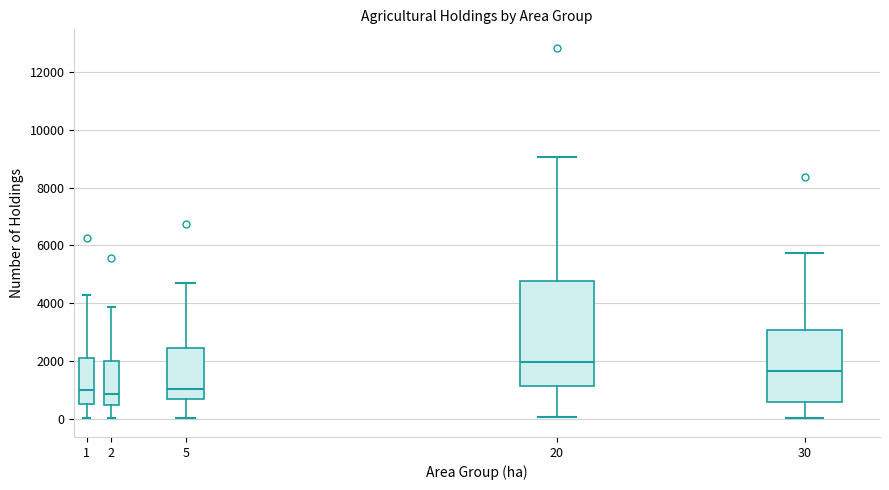

Which box has the highest median line?

20